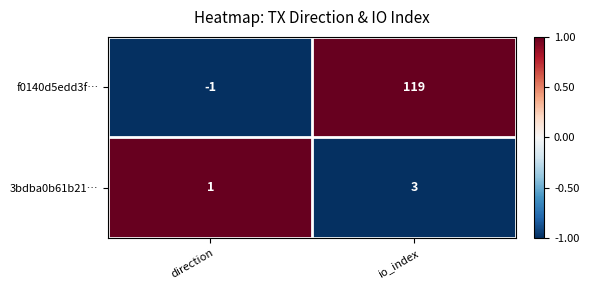

How many data points in 3bdba0b61b21… are less than 3?

1